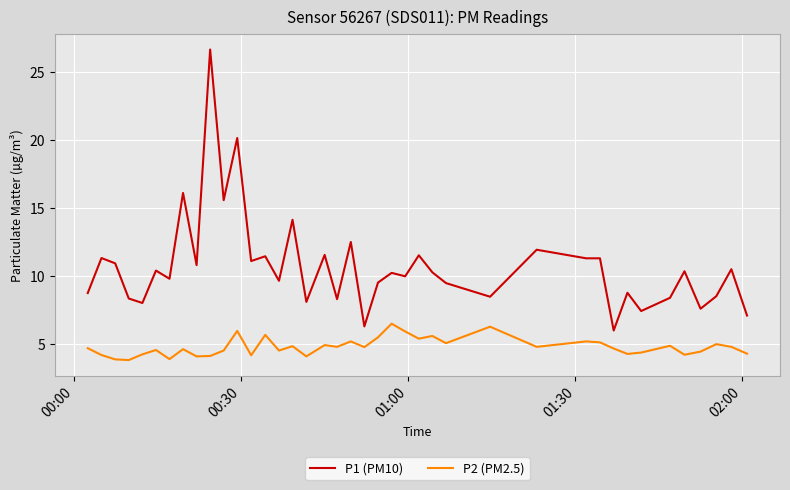

Which series has the widest spread of values?

P1 (PM10)